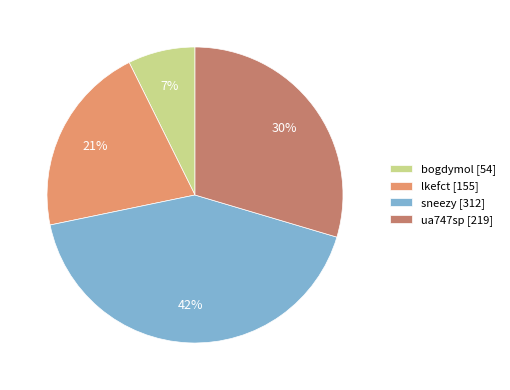

Count the number of slices in the pie.

4